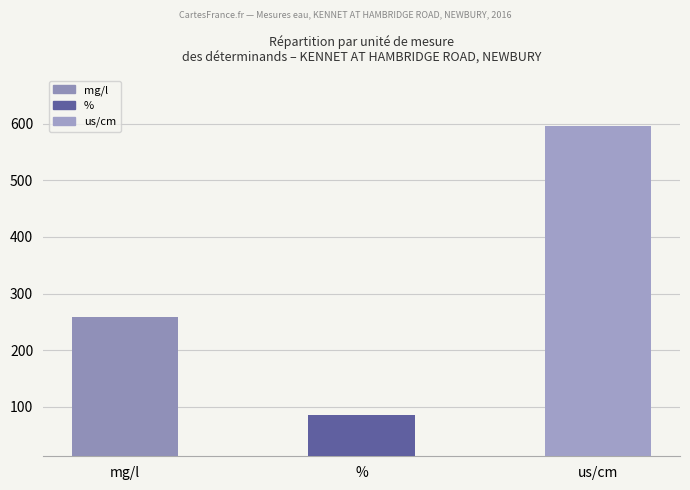

What is the maximum value shown in the chart?

596.0